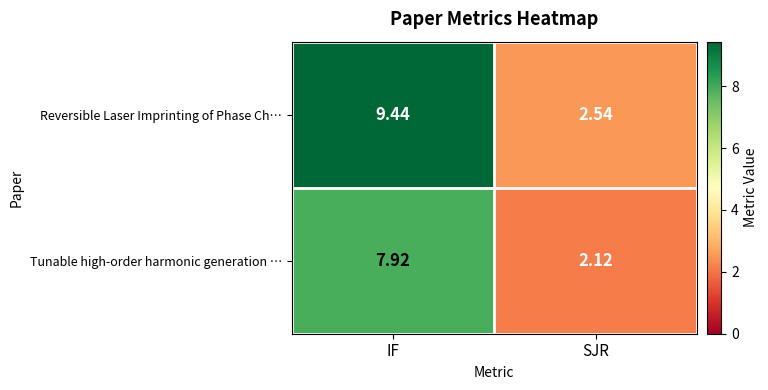

Rank the series at IF from highest to lowest value.

Reversible Laser Imprinting of Phase Ch…, Tunable high-order harmonic generation …